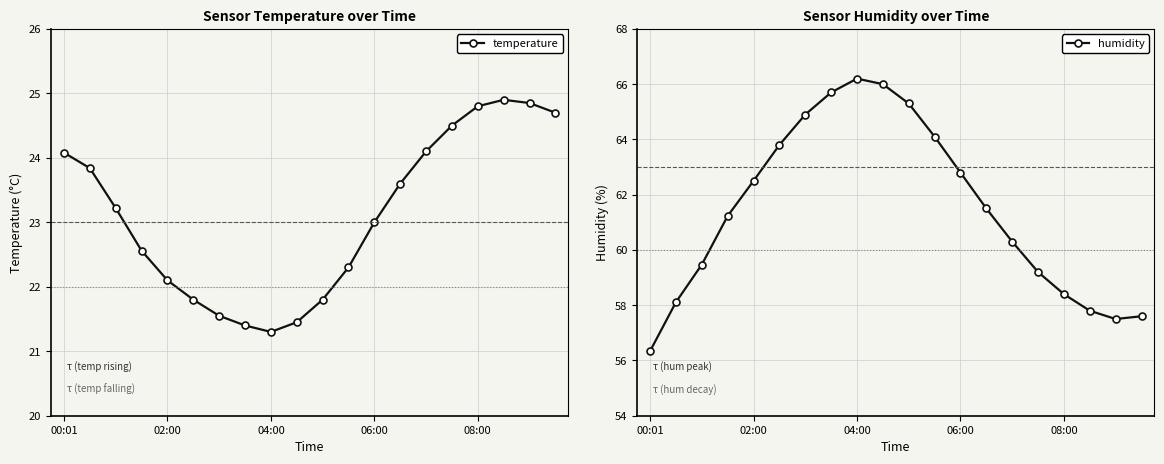

What are all the series names shown in the legend?

temperature, humidity